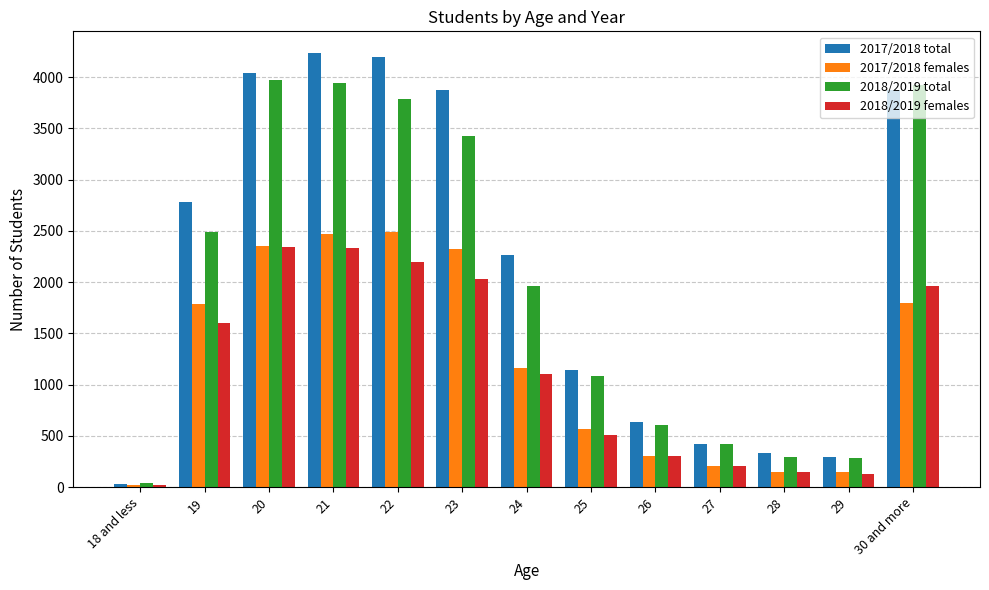

How many categories are shown in the chart?

13